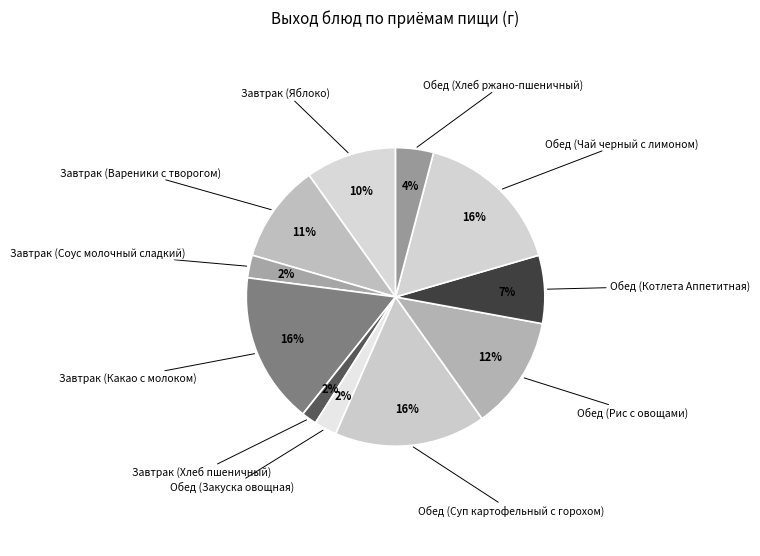

Is the sum of Завтрак (Яблоко) and Обед (Чай черный с лимоном) greater than half?

No